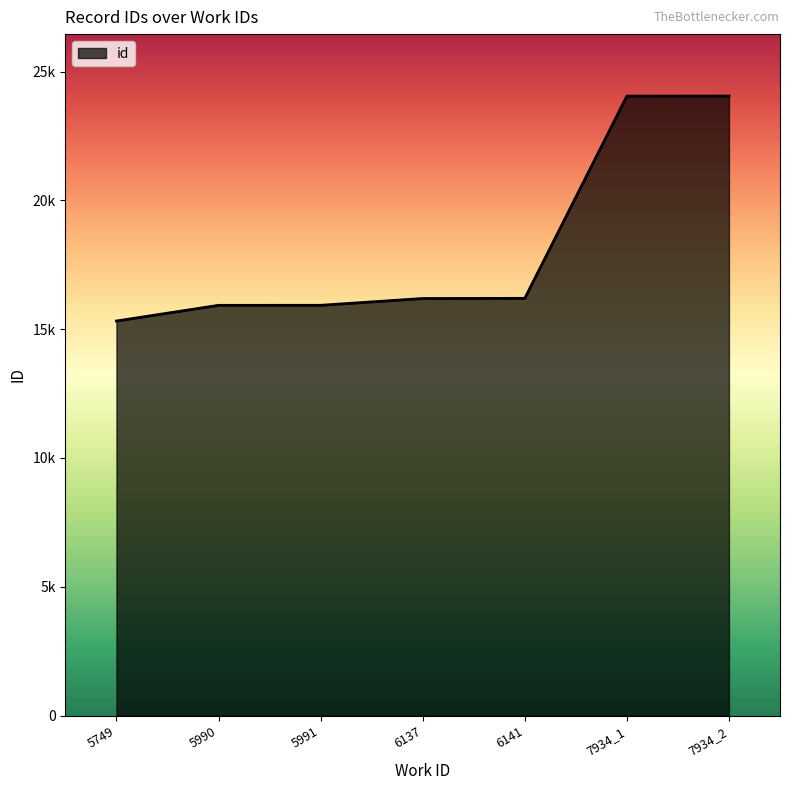

List the labels in order of value, smallest first.

5749, 5990, 5991, 6137, 6141, 7934_1, 7934_2